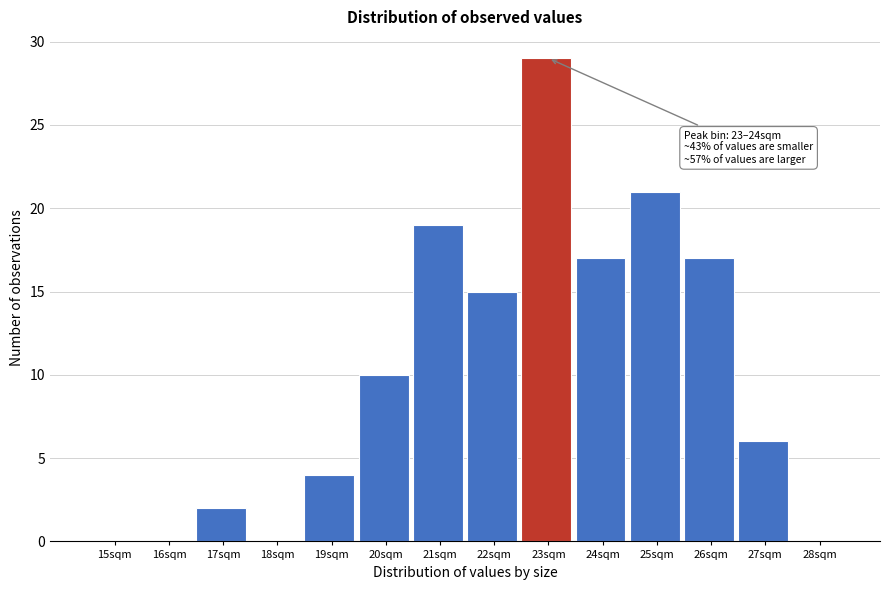

Reading left to right, list all the values displayed in this chart.

15sqm=0	16sqm=0	17sqm=2	18sqm=0	19sqm=4	20sqm=10	21sqm=19	22sqm=15	23sqm=29	24sqm=17	25sqm=21	26sqm=17	27sqm=6	28sqm=0